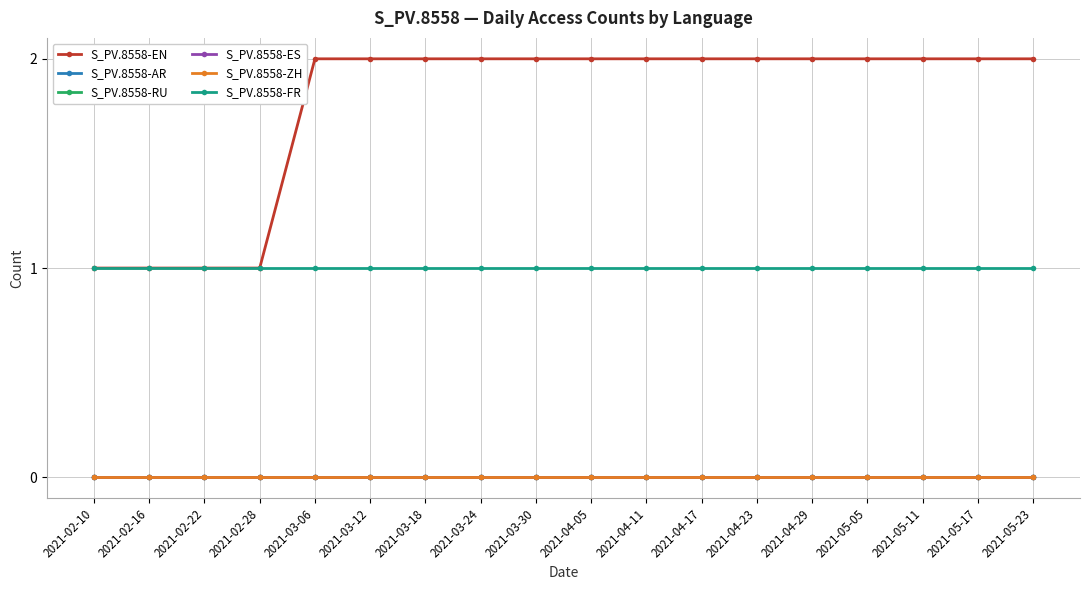

At which label is S_PV.8558-AR closest to 0?

2021-02-10